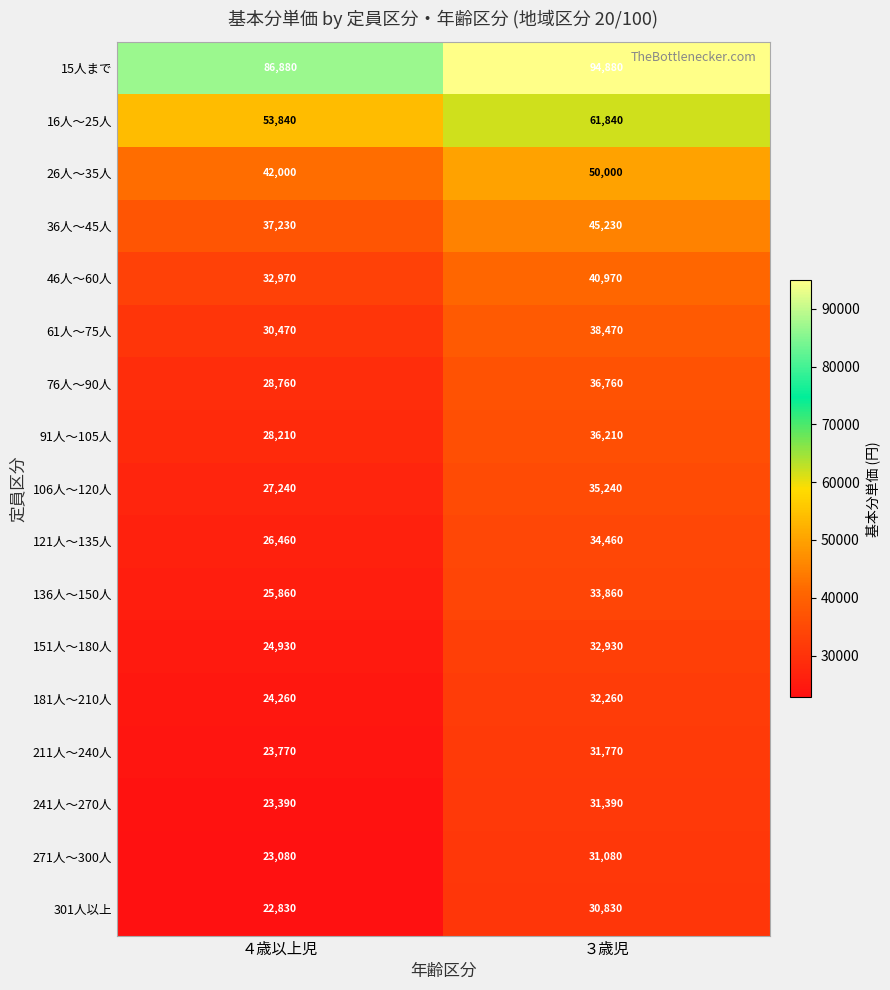

At which category is the sum across all series the highest?

３歳児